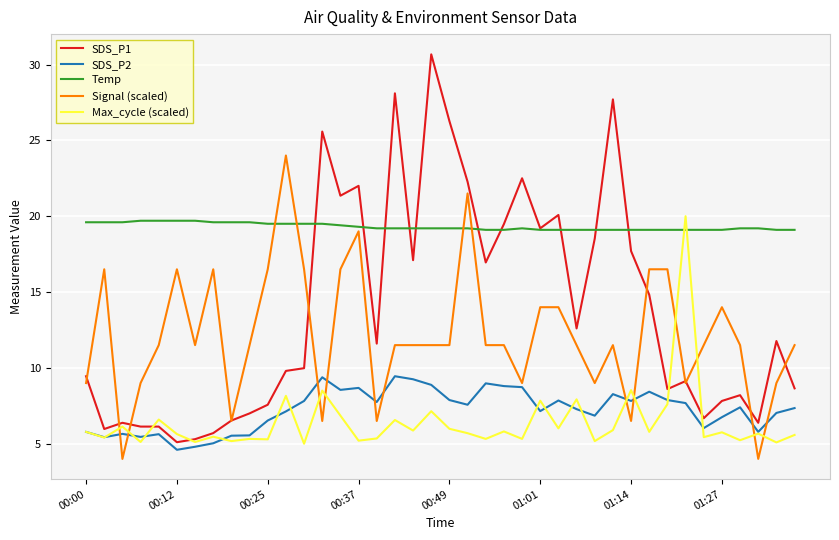

Which series has the largest range (max minus min)?

SDS_P1